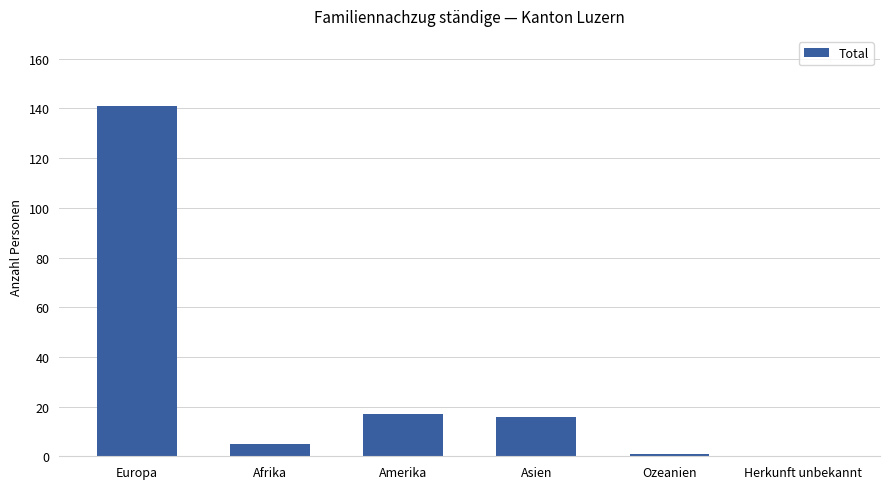

Is it true that the value at Europa is 141?

True